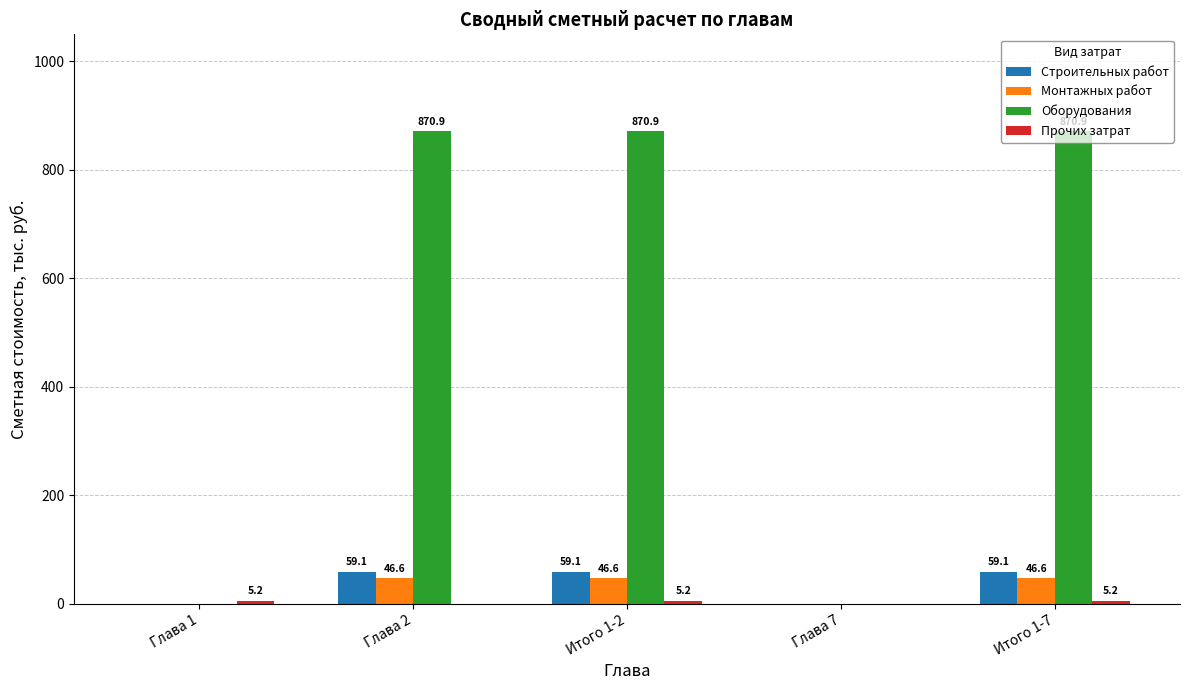

Is the value of Монтажных работ at Глава 7 greater than the value of Строительных работ at Итого 1-7?

No